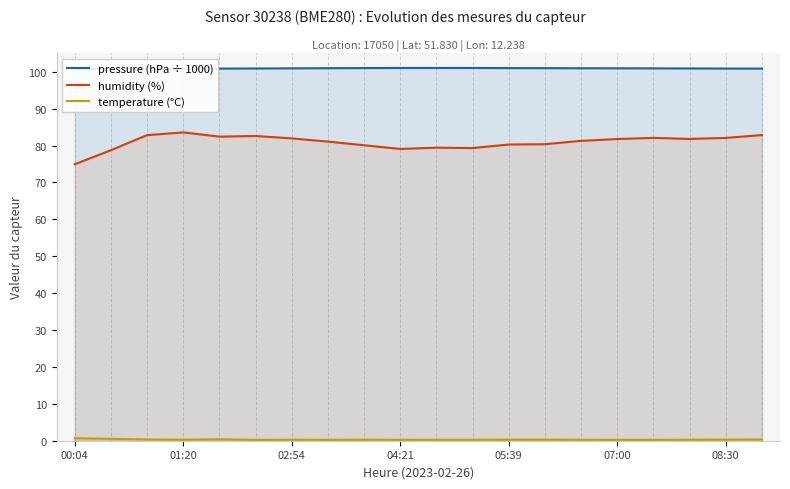

True or false: humidity (%) has a value of 48.9 at 05:39.

False